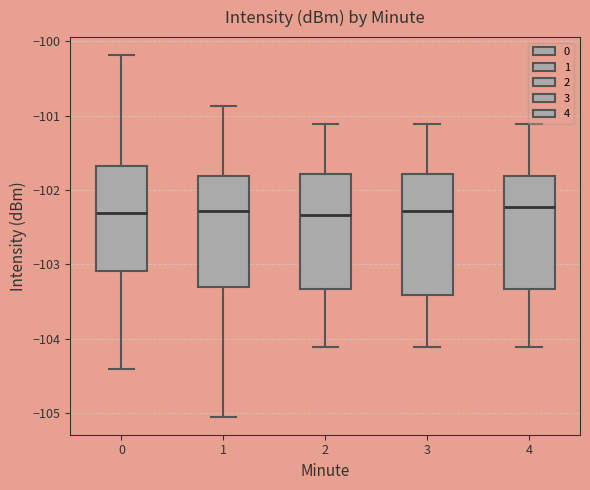

Reading left to right, transcribe this box plot: for each box, give where its median line is, the range the box spans, and where its two whiskers end, as read against the y-axis. The values are not printed on the chart, so give them approximately, as read against the axis.

0: median -102.3, box -103.1 to -101.7, whiskers -104.4 to -100.2
1: median -102.3, box -103.3 to -101.8, whiskers -105.0 to -100.9
2: median -102.3, box -103.3 to -101.8, whiskers -104.1 to -101.1
3: median -102.3, box -103.4 to -101.8, whiskers -104.1 to -101.1
4: median -102.2, box -103.3 to -101.8, whiskers -104.1 to -101.1